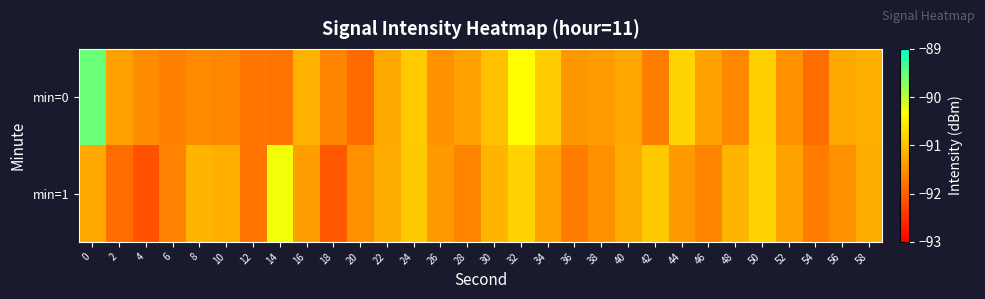

Reading left to right, what are all the values shown in this chart?

min=0: 0=-89.6	2=-91.3	4=-91.5	6=-91.7	8=-91.6	10=-91.6	12=-91.8	14=-91.8	16=-91.1	18=-91.6	20=-91.9	22=-91.2	24=-90.9	26=-91.5	28=-91.3	30=-91.0	32=-90.3	34=-90.9	36=-91.4	38=-91.4	40=-91.3	42=-91.7	44=-90.8	46=-91.3	48=-91.6	50=-90.8	52=-91.5	54=-91.8	56=-91.2	58=-91.2
min=1: 0=-91.2	2=-91.9	4=-92.2	6=-91.6	8=-91.1	10=-91.2	12=-91.8	14=-90.3	16=-91.3	18=-92.1	20=-91.5	22=-91.2	24=-90.9	26=-91.4	28=-91.6	30=-91.1	32=-90.8	34=-91.3	36=-91.7	38=-91.5	40=-91.2	42=-90.9	44=-91.4	46=-91.6	48=-91.1	50=-90.8	52=-91.3	54=-91.7	56=-91.5	58=-91.2